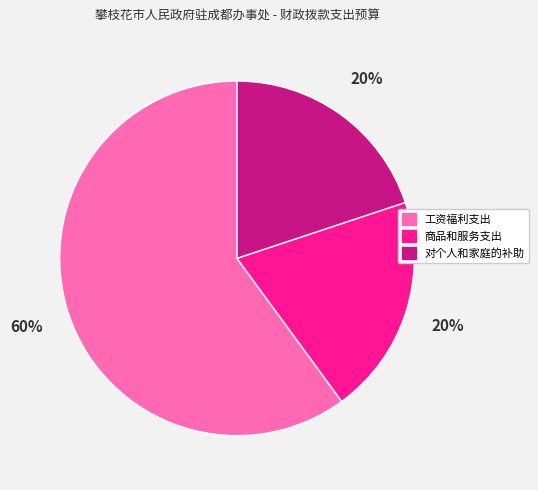

Which slice is the largest?

工资福利支出